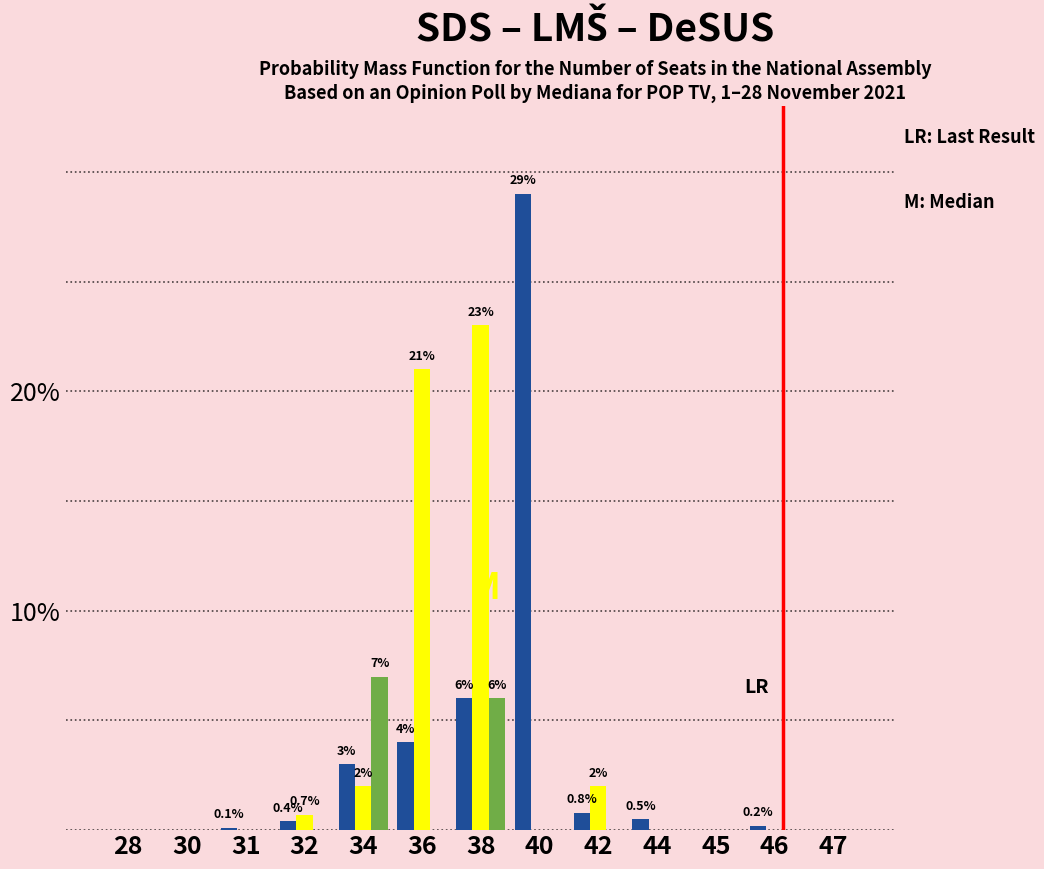

At which category does the chart reach its peak across all series?

40